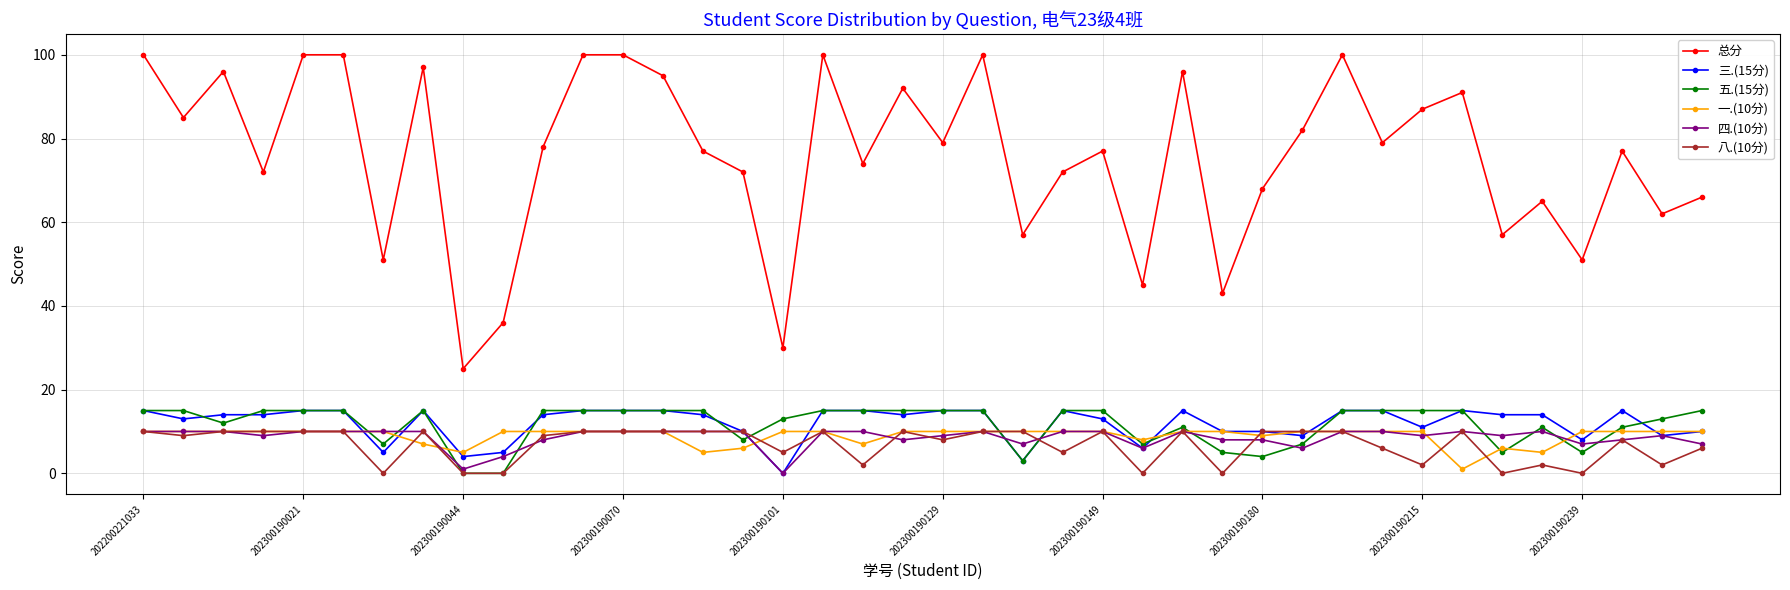

After their last crossing, which series has the higher values: 四.(10分) or 五.(15分)?

五.(15分)